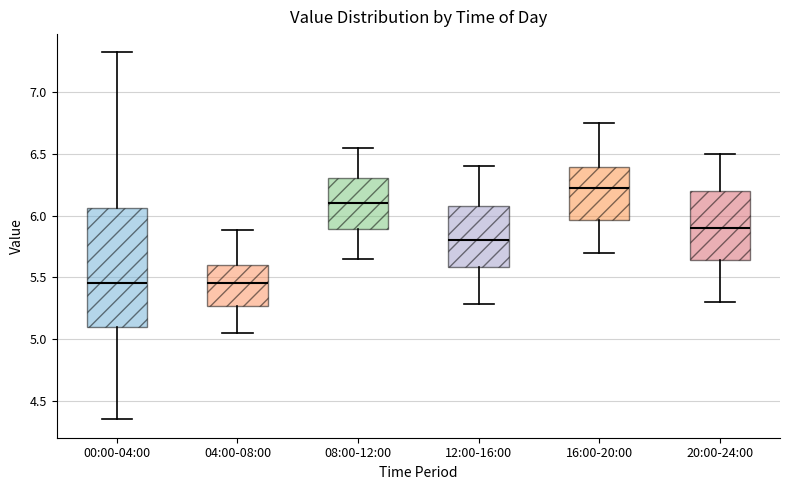

Comparing the boxes themselves (not the whiskers), which one is the tallest?

00:00-04:00